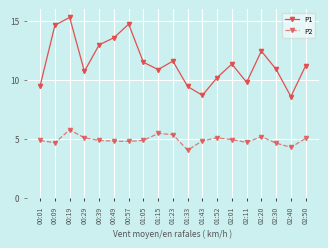

What is the label of the 11th point from the left?

01:33